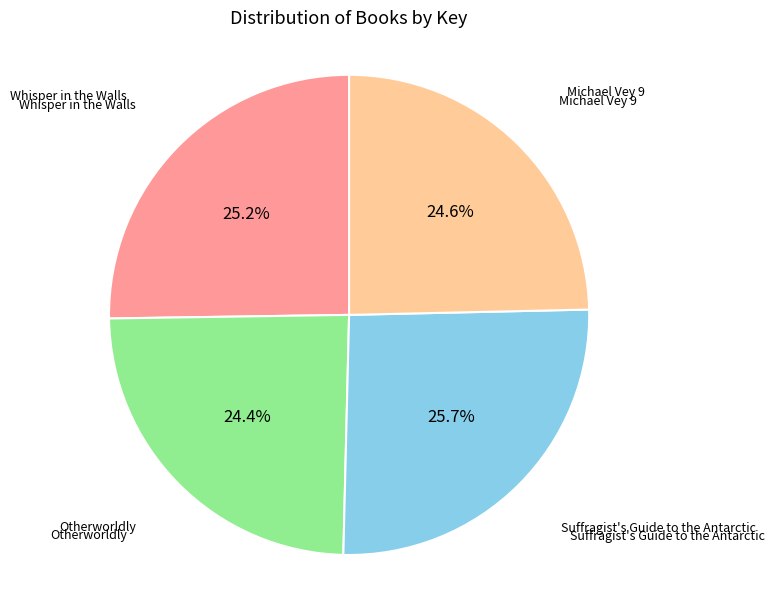

Is there any slice that represents more than half of the pie?

No